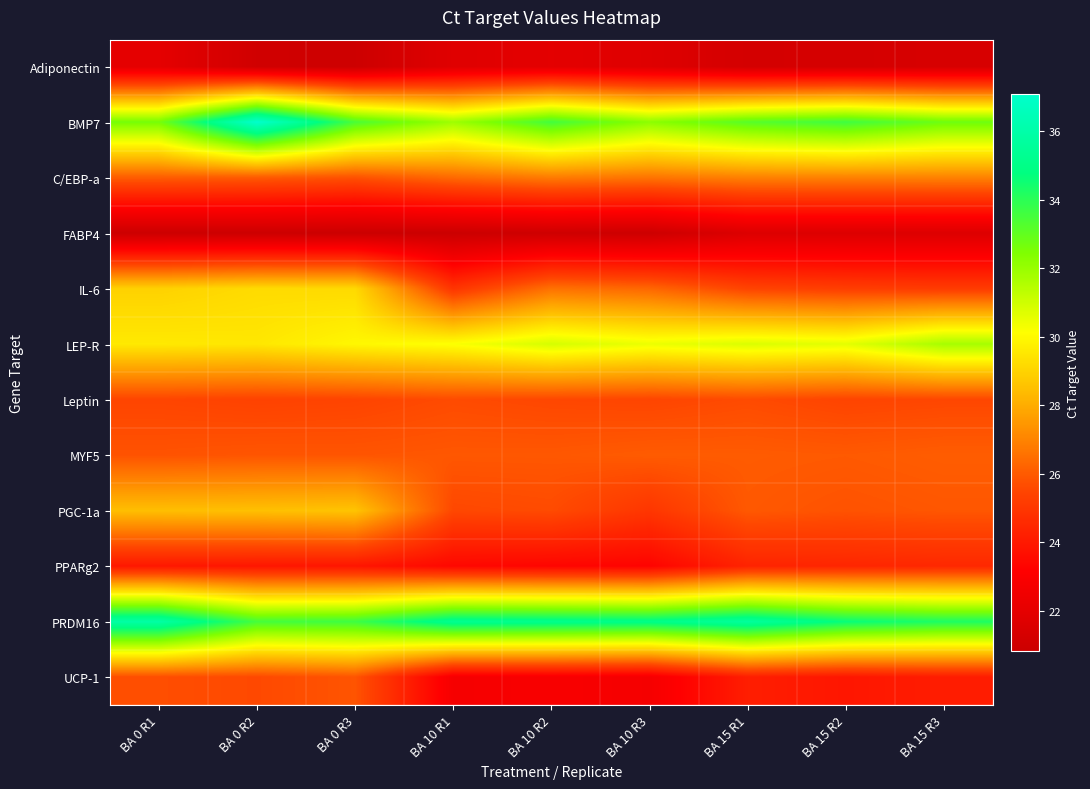

Between BA 0 R1 and BA 15 R3, which is larger?

BA 0 R1